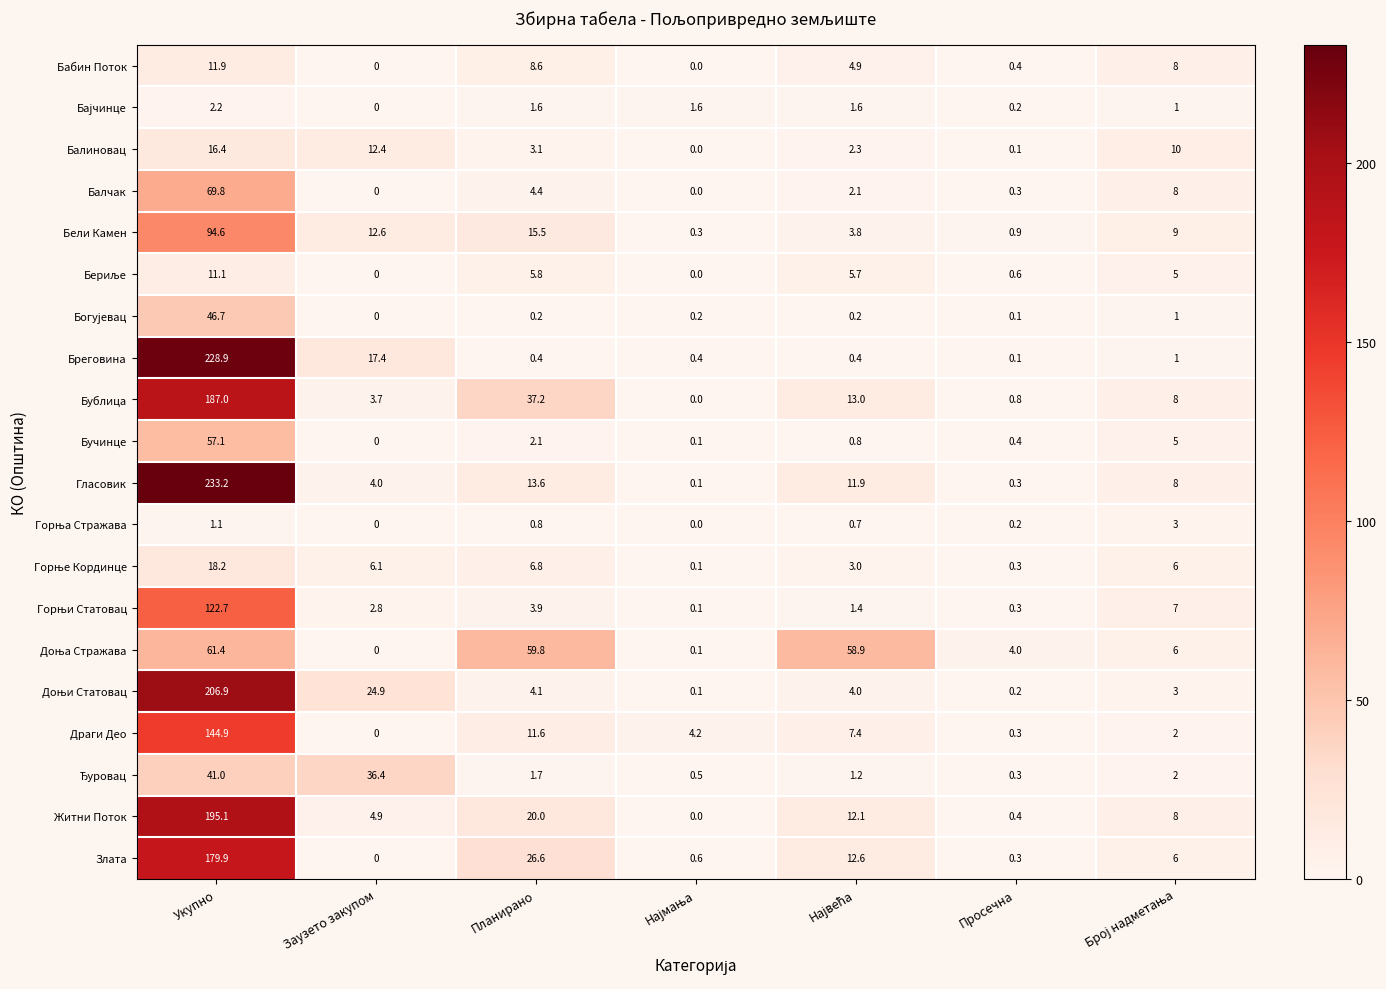

What is the difference between the maximum and minimum values in the Бабин Поток series?

11.9